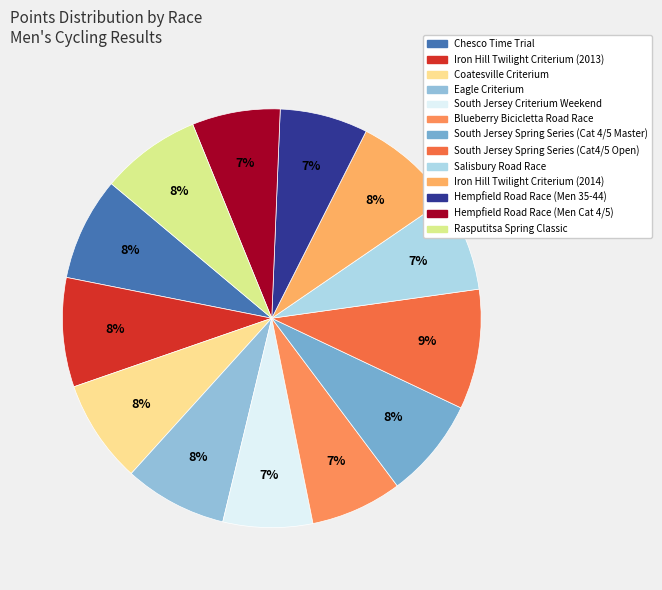

Is there a majority slice in this chart?

No